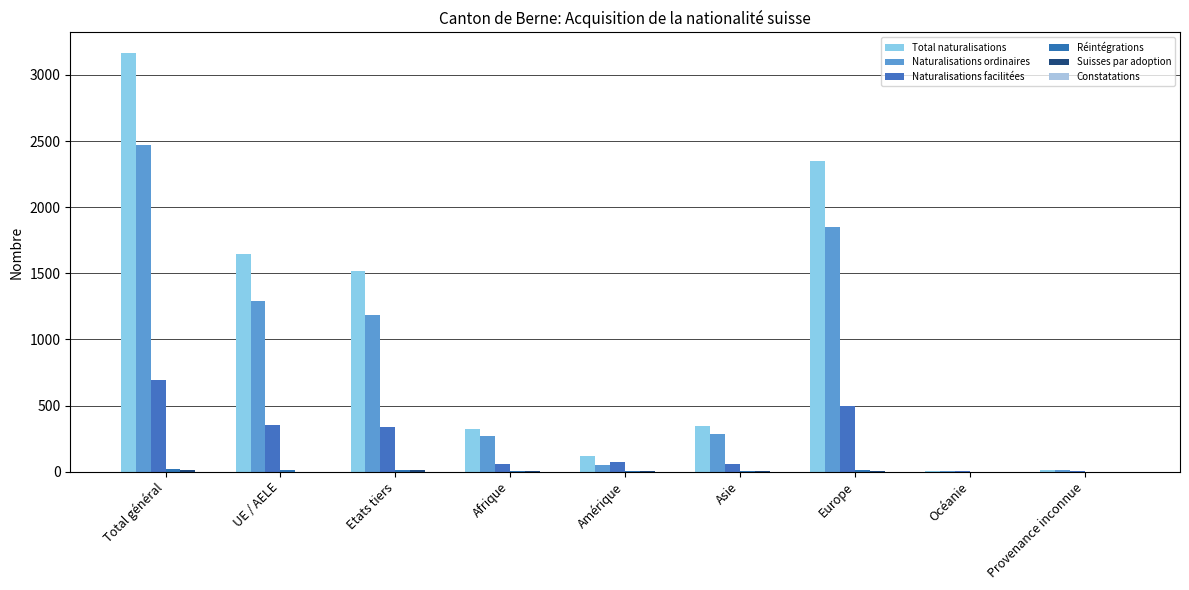

Are the bars grouped side by side (vs. stacked)?

Yes